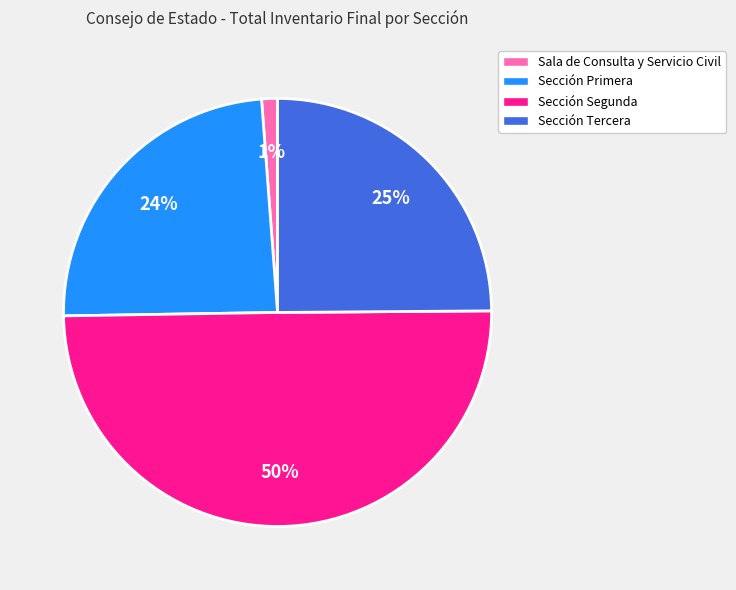

How many slices are in this pie chart?

4